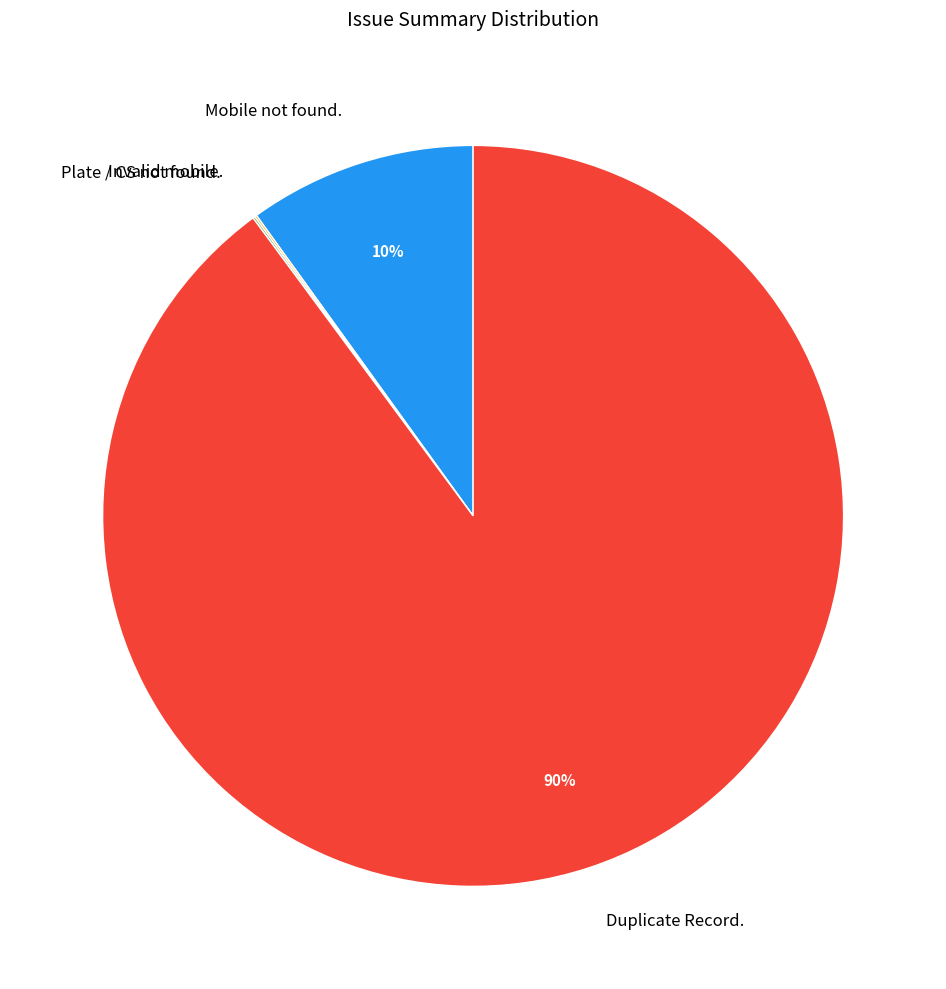

What is the largest slice in the pie chart?

Duplicate Record.